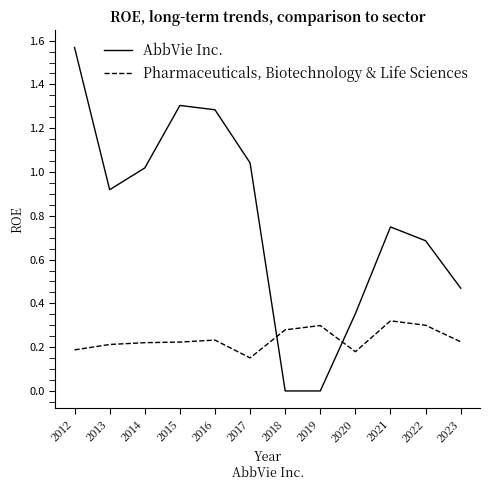

Between which two adjacent categories do Pharmaceuticals, Biotechnology & Life Sciences and AbbVie Inc. first intersect?

2017 and 2018